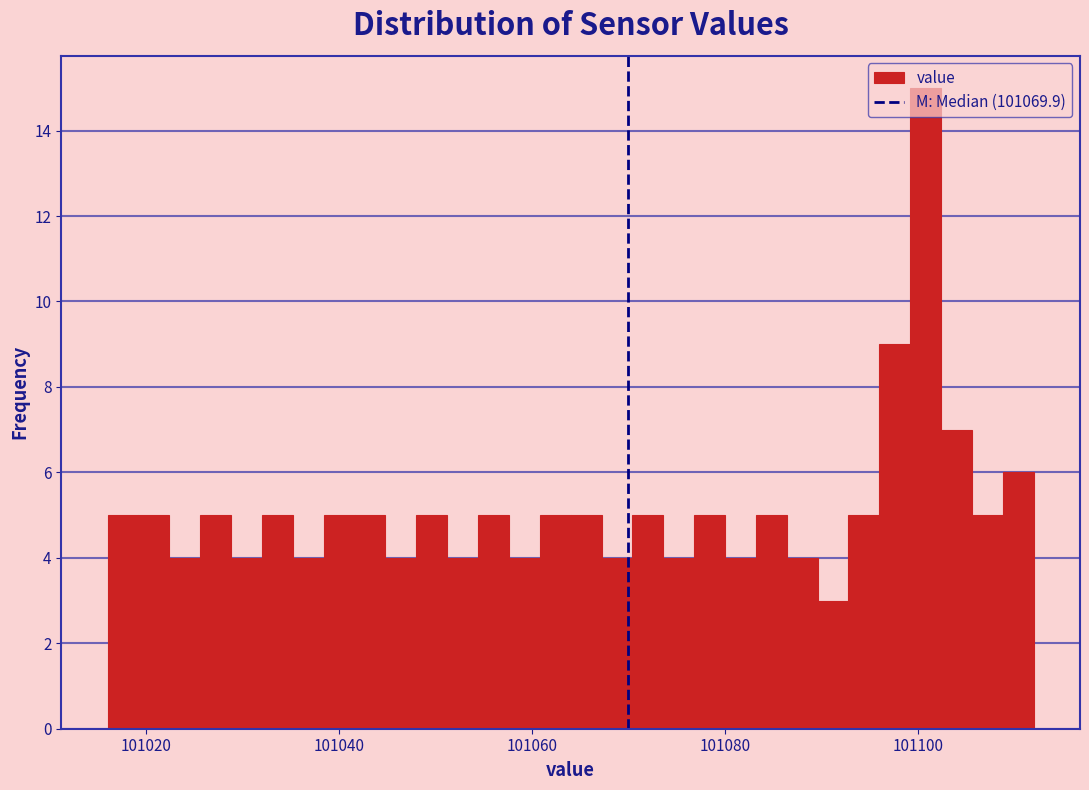

Read against the x-axis, roughly where is the centre of the tallest bar?

101100